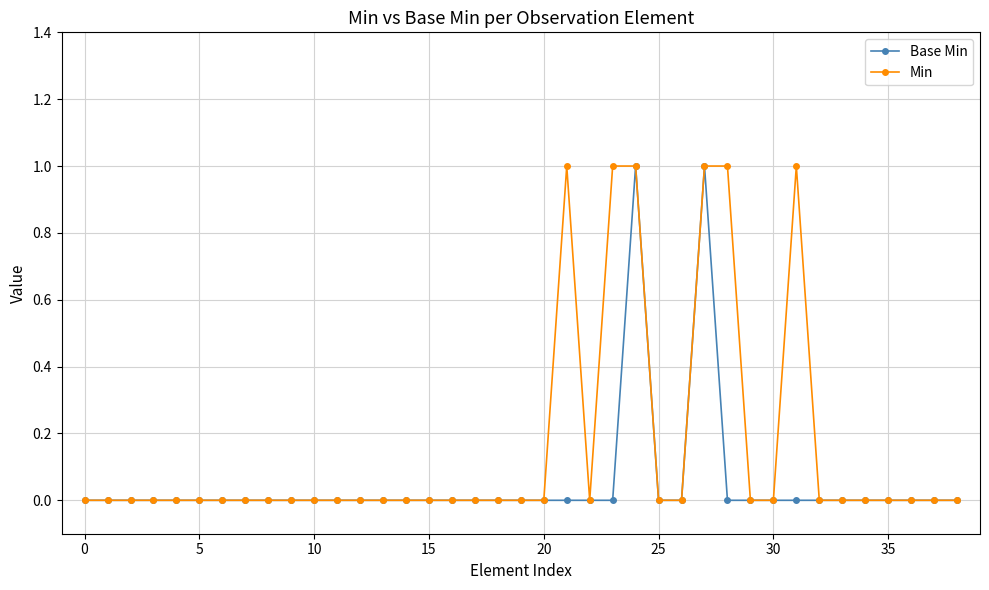

Rank the series by their average value, from highest to lowest.

Min, Base Min